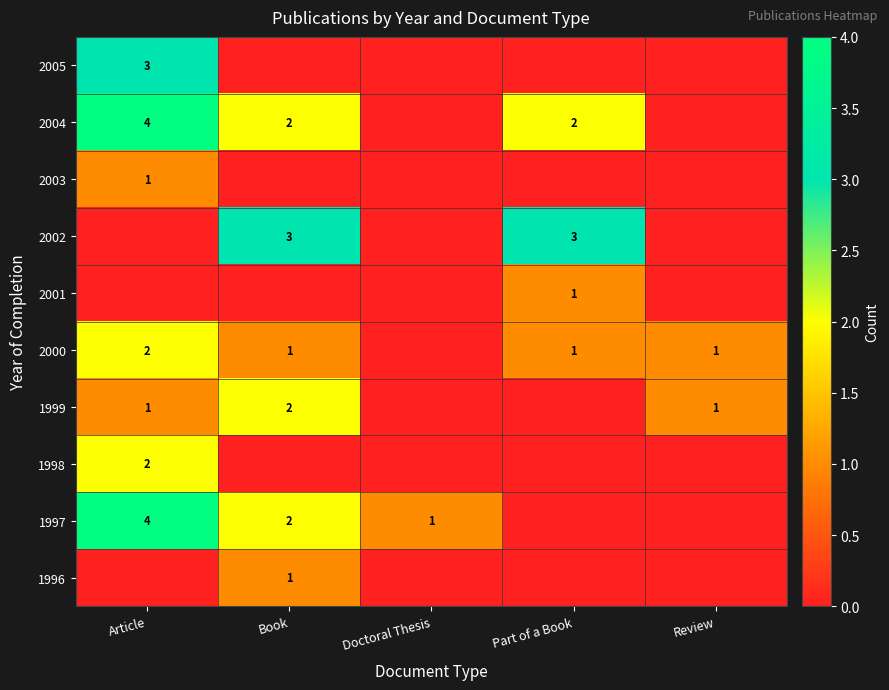

Is the value of 2000 at Article greater than the value of 2003 at Article?

Yes